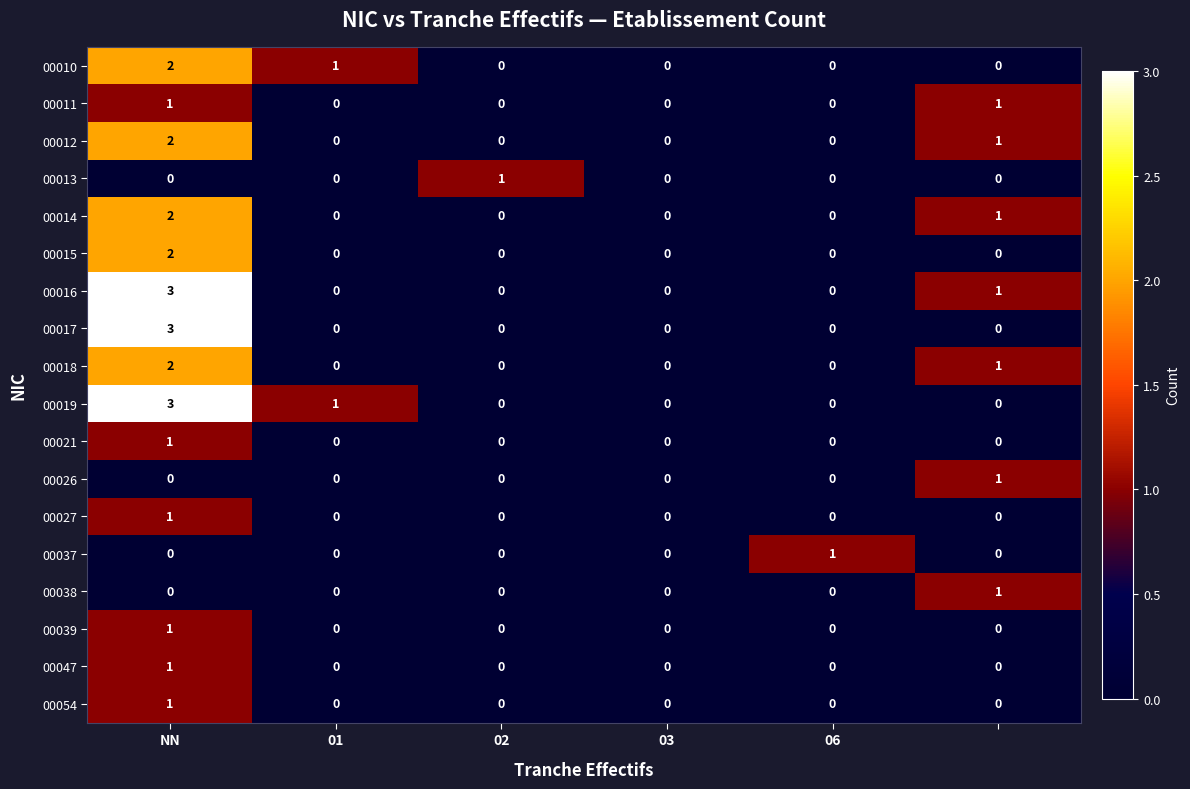

What is the maximum value shown in the chart?

3